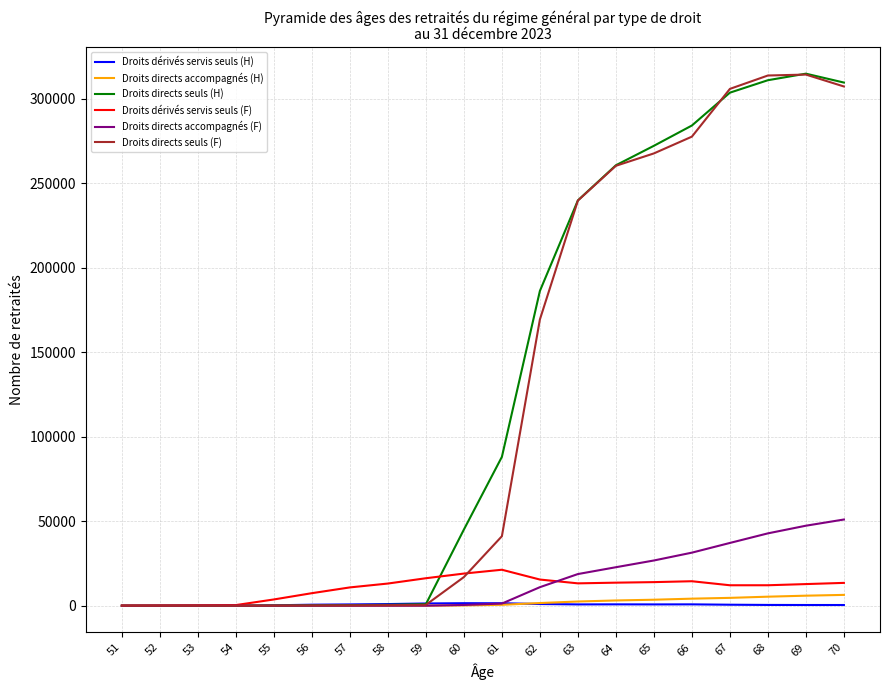

Is the value of Droits dérivés servis seuls (H) at 67 greater than the value of Droits directs seuls (F) at 67?

No